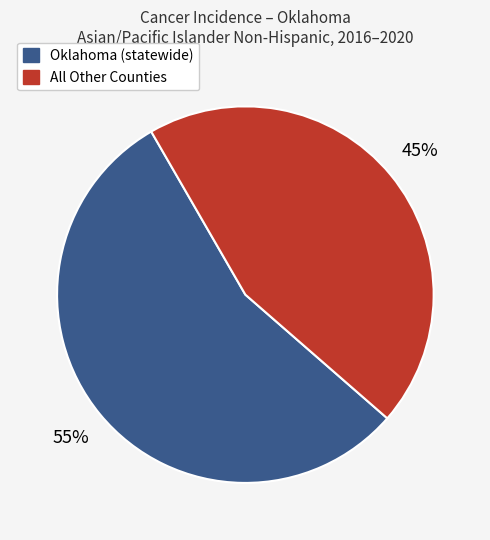

To the nearest percent, what is the average slice percentage?

50%